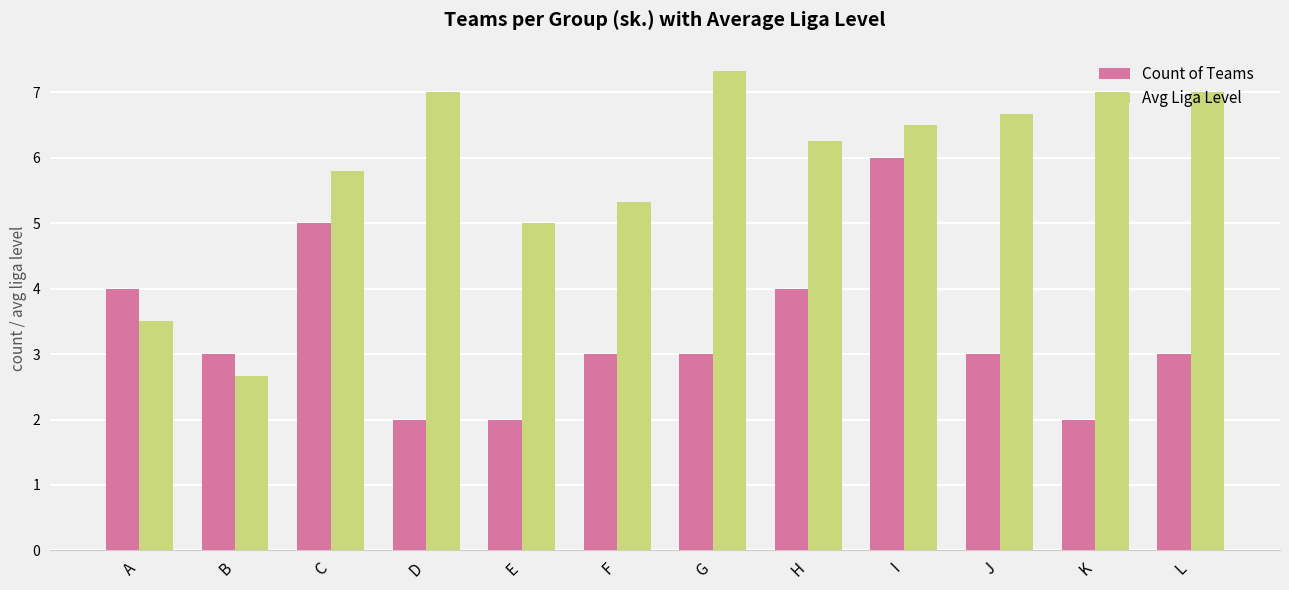

Which series changed the most between D and J?

Count of Teams